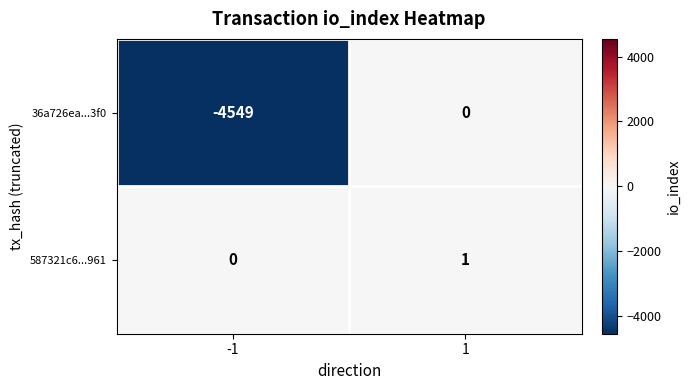

The 36a726ea...3f0 series shows 0 at 1. True or false?

True